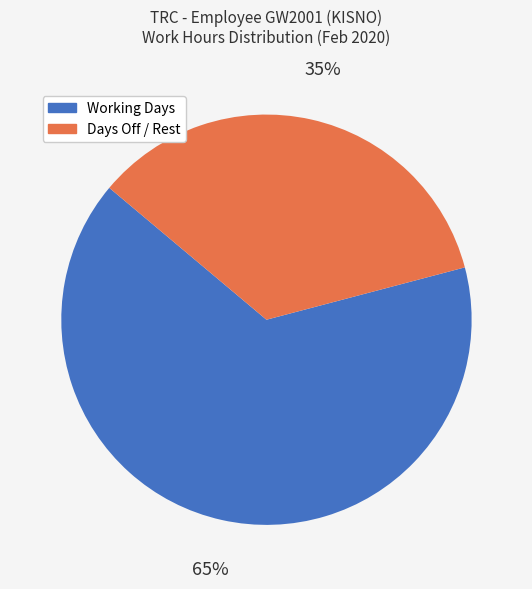

To the nearest percent, what is the difference between the largest and smallest slice percentages?

30%